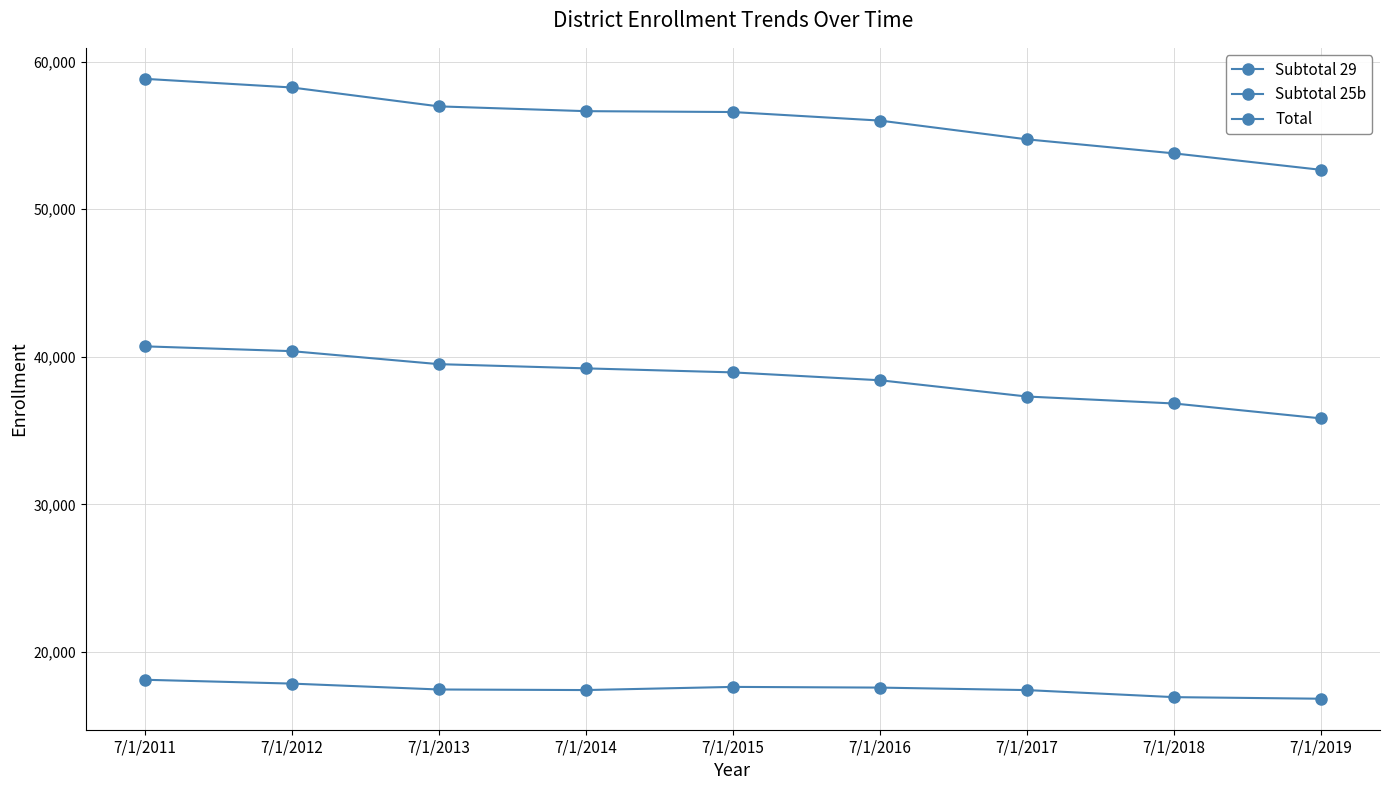

Is this an area chart (filled region under the line)?

No